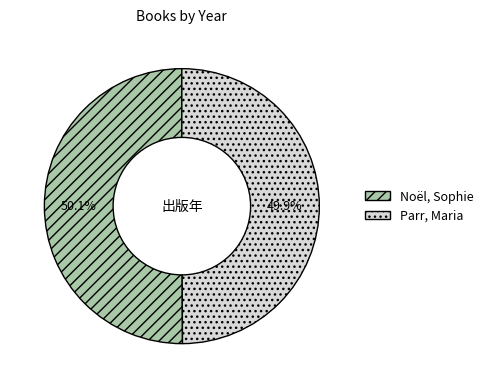

Combined, what portion of the pie is Parr, Maria and Noël, Sophie?

100.0%